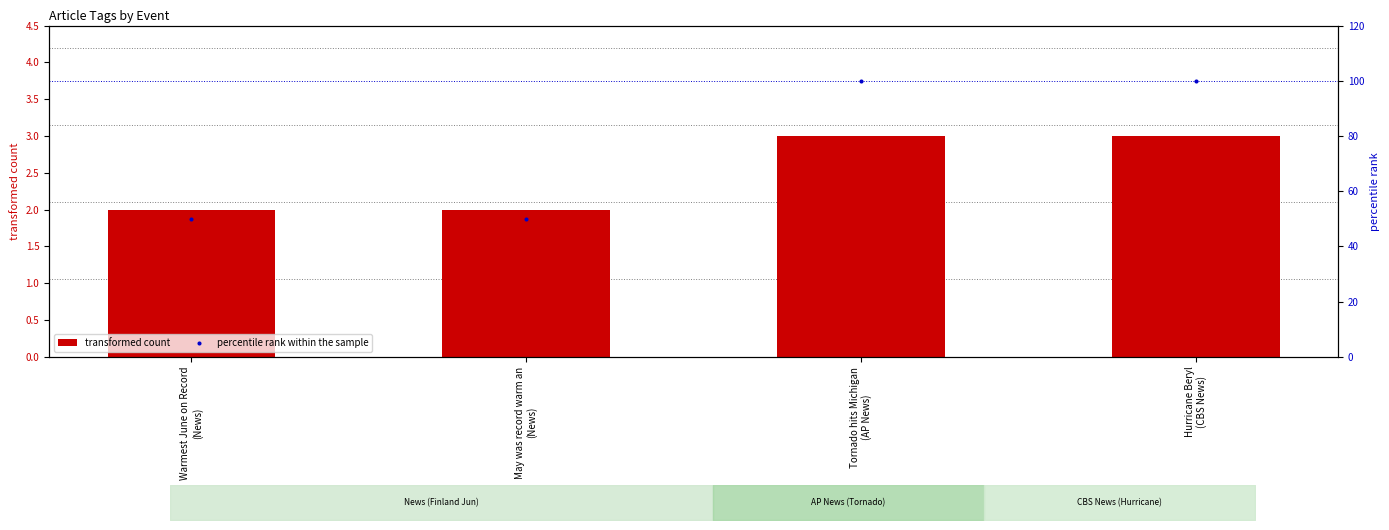

At which category is the sum across all series the highest?

Tornado hits Michigan
(AP News)